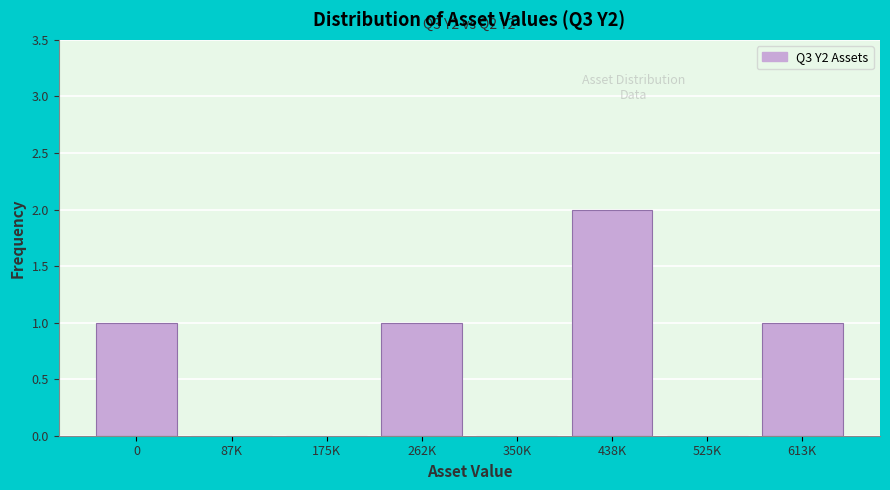

Reading right to left, list all the values displayed in this chart.

613K=1	525K=0	438K=2	350K=0	262K=1	175K=0	87K=0	0=1